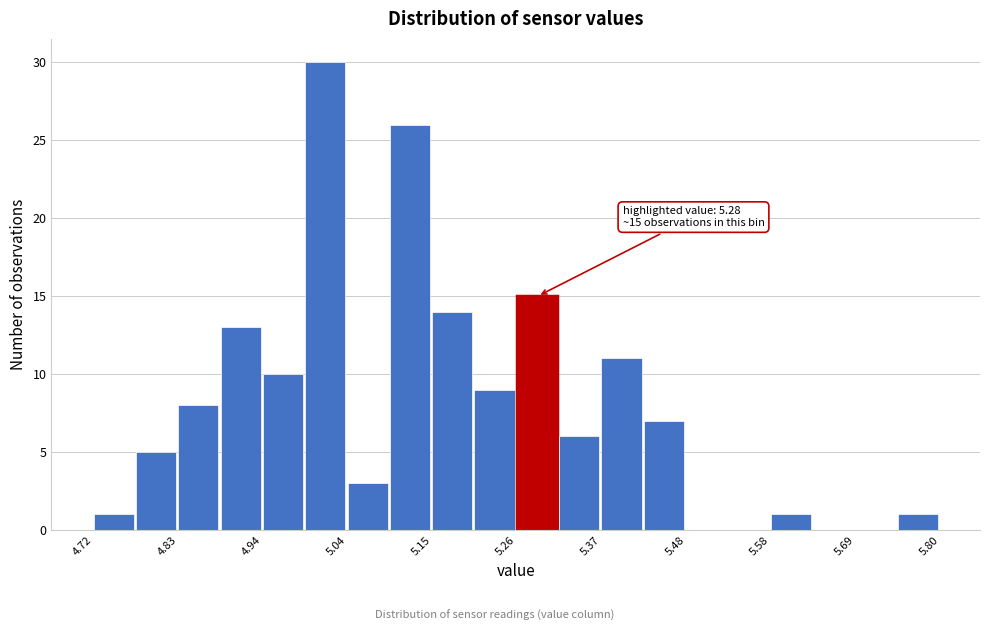

Around what value on the x-axis is the tallest bar? Give the approximate position of its centre, as read against the axis.

5.02